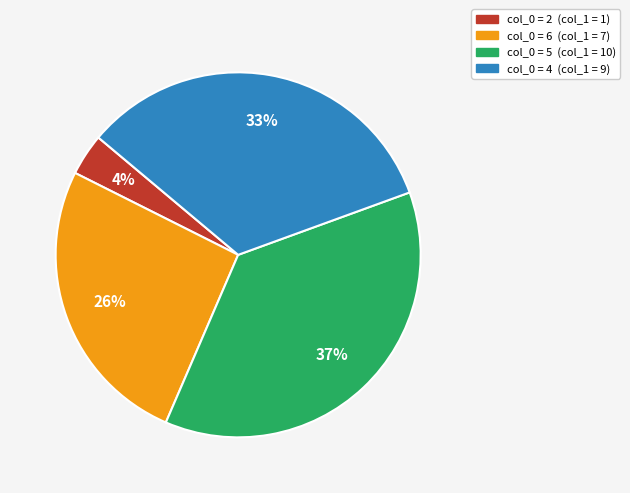

To the nearest percent, what is the difference between the largest and smallest slice percentages?

33%